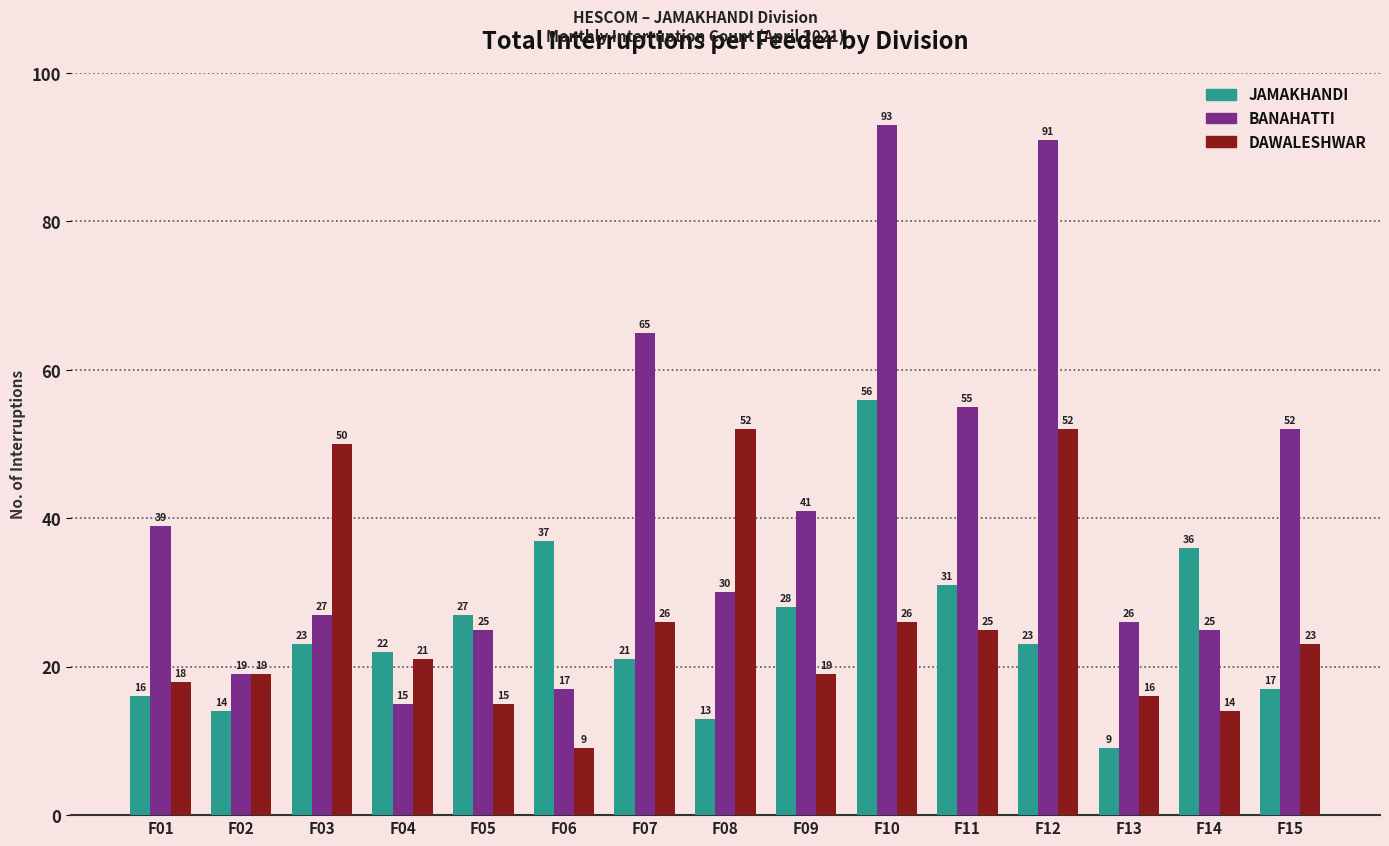

What is the maximum value shown in the chart?

93